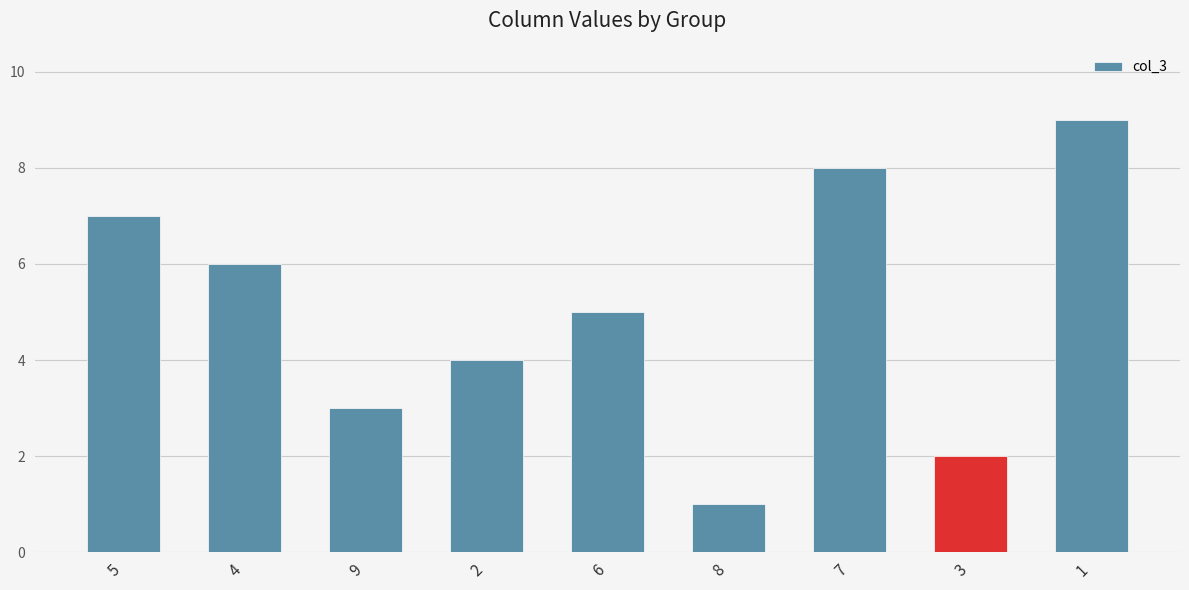

Does the chart contain stacked bars?

No